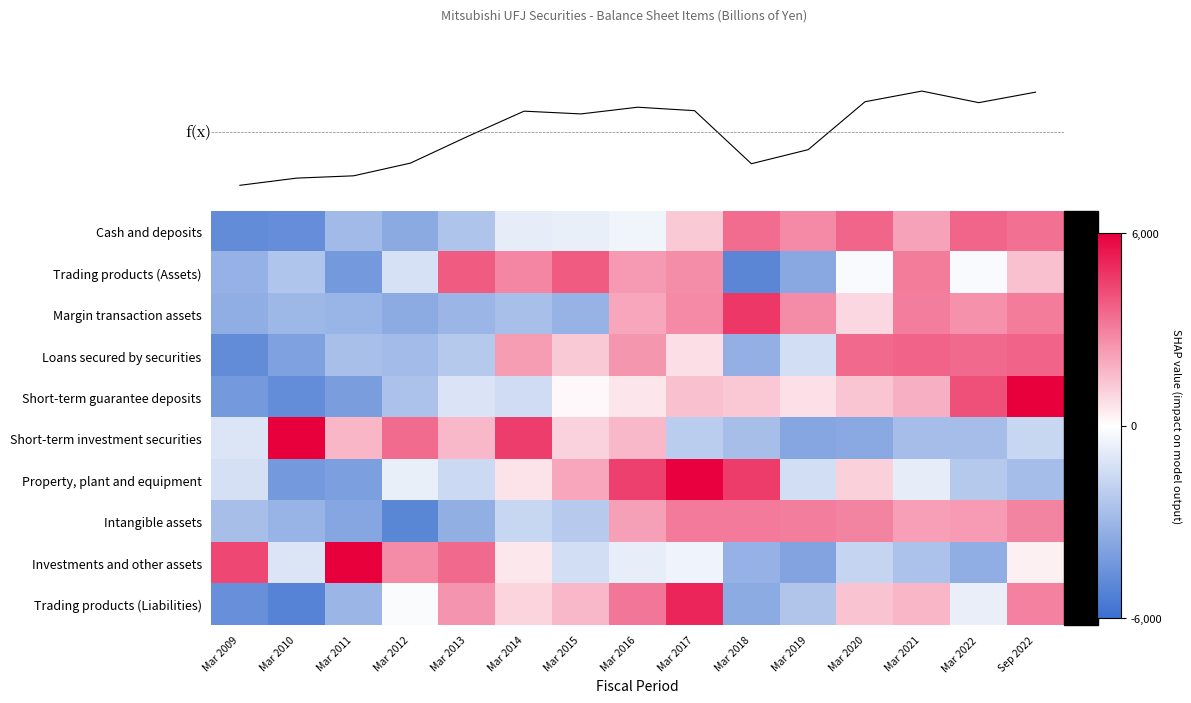

How many series are shown in this chart?

11